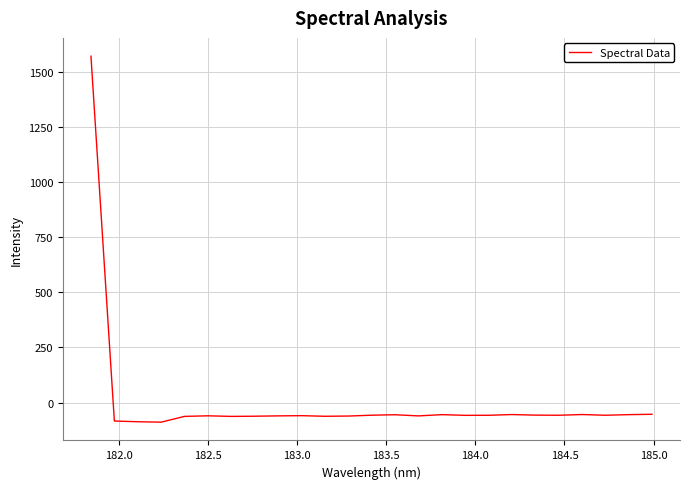

What is the minimum value shown in the chart?

-89.0